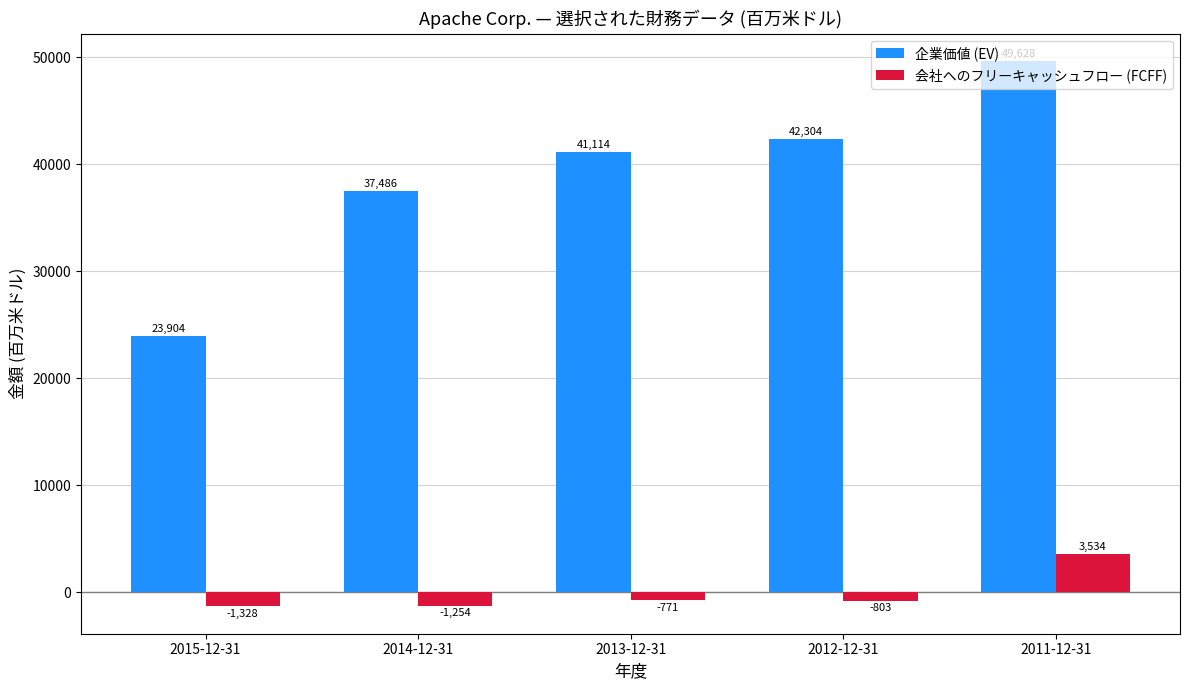

True or false: 企業価値 (EV) has a value of 9213 at 2014-12-31.

False